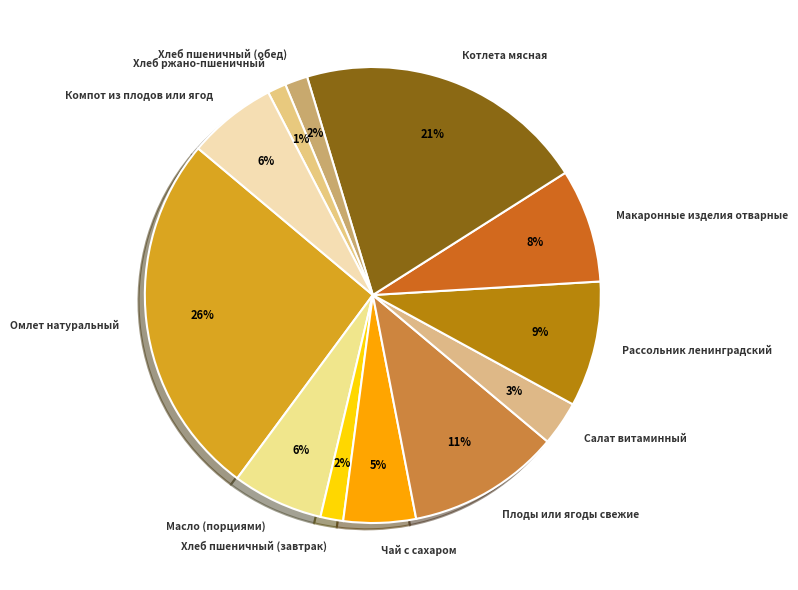

Is the sum of Хлеб пшеничный (обед) and Макаронные изделия отварные greater than half?

No